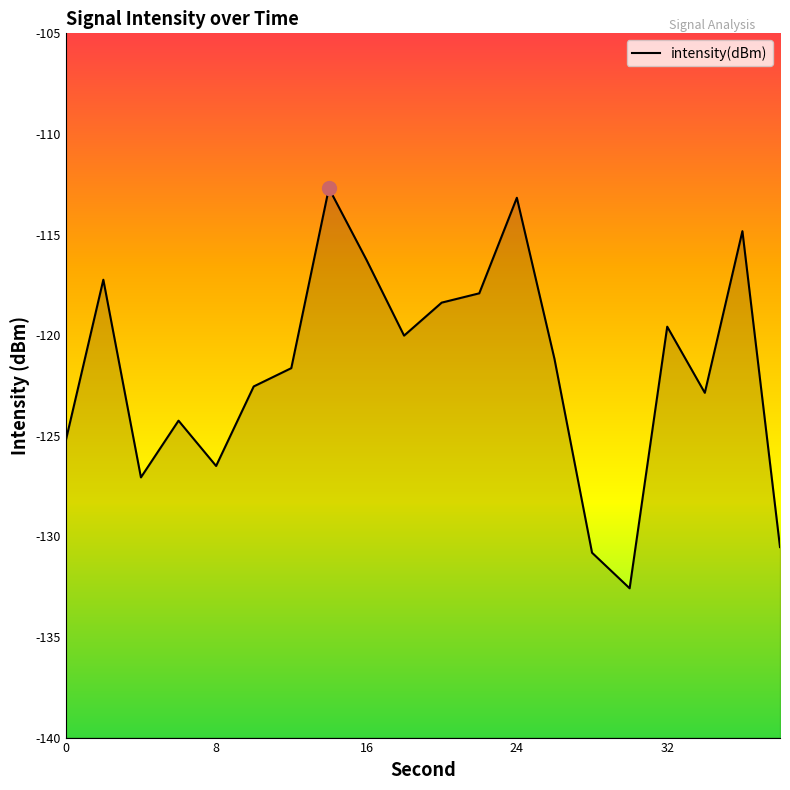

How many points are lower than both their immediate neighbors (excluding endpoints)?

5